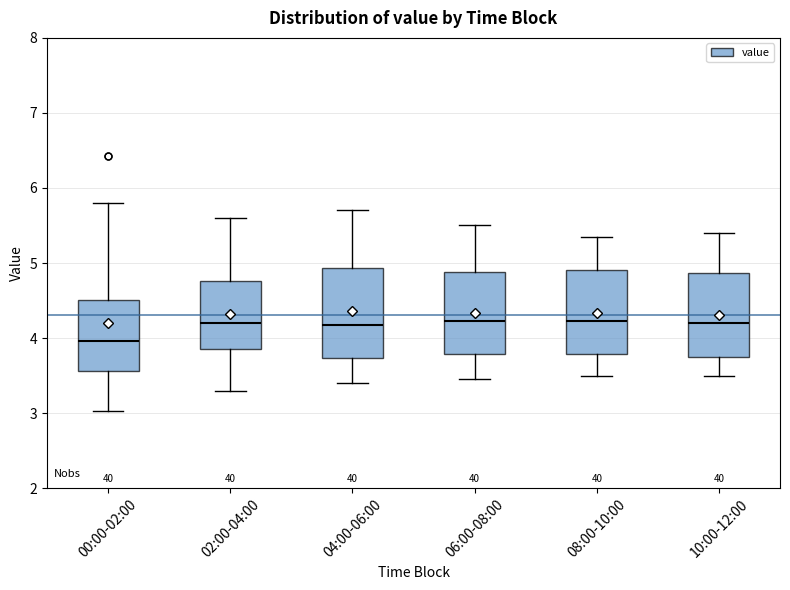

Reading left to right, transcribe this box plot: for each box, give where its median line is, the range the box spans, and where its two whiskers end, as read against the y-axis. The values are not printed on the chart, so give them approximately, as read against the axis.

00:00-02:00: median 4.0, box 3.6 to 4.5, whiskers 3.0 to 5.8
02:00-04:00: median 4.2, box 3.9 to 4.8, whiskers 3.3 to 5.6
04:00-06:00: median 4.2, box 3.7 to 4.9, whiskers 3.4 to 5.7
06:00-08:00: median 4.2, box 3.8 to 4.9, whiskers 3.5 to 5.5
08:00-10:00: median 4.2, box 3.8 to 4.9, whiskers 3.5 to 5.4
10:00-12:00: median 4.2, box 3.8 to 4.9, whiskers 3.5 to 5.4